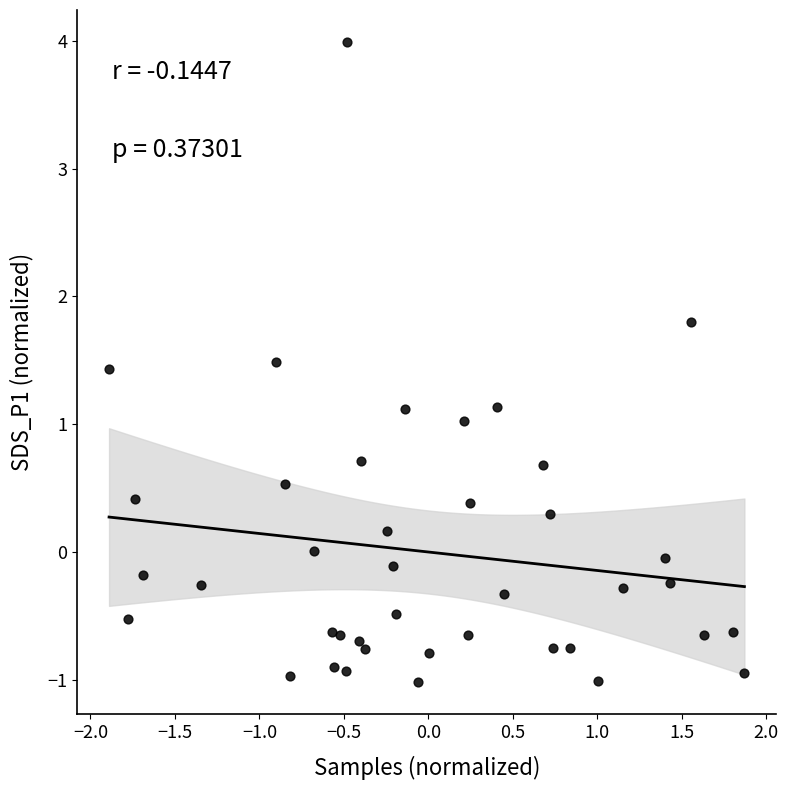

What is the range of X values (max minus min)?

3.8